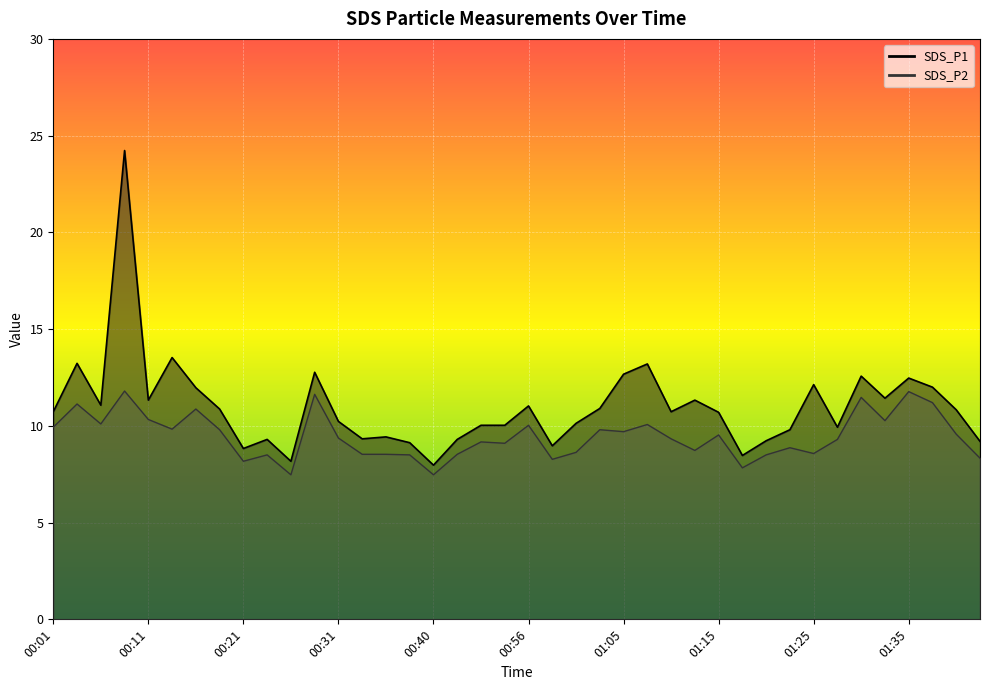

True or false: SDS_P1 and SDS_P2 cross at least once.

False